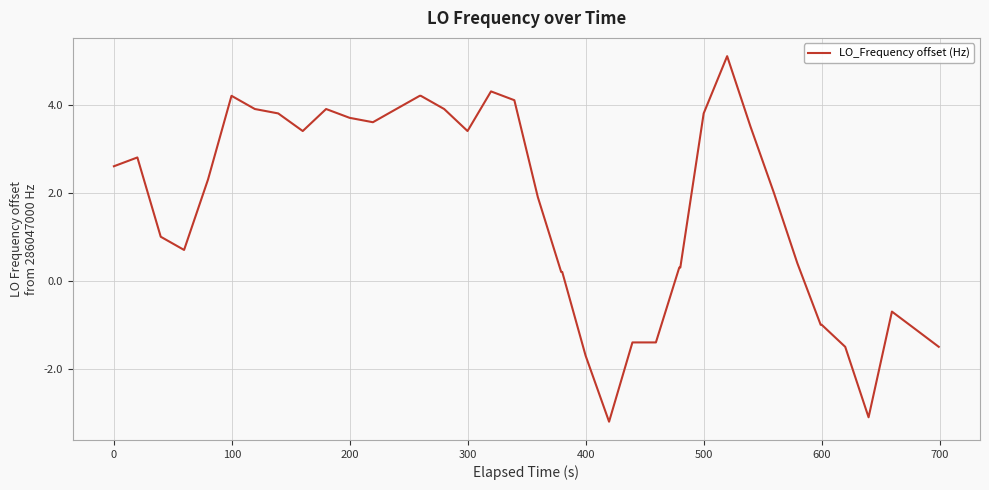

What is the greatest value displayed?

5.1